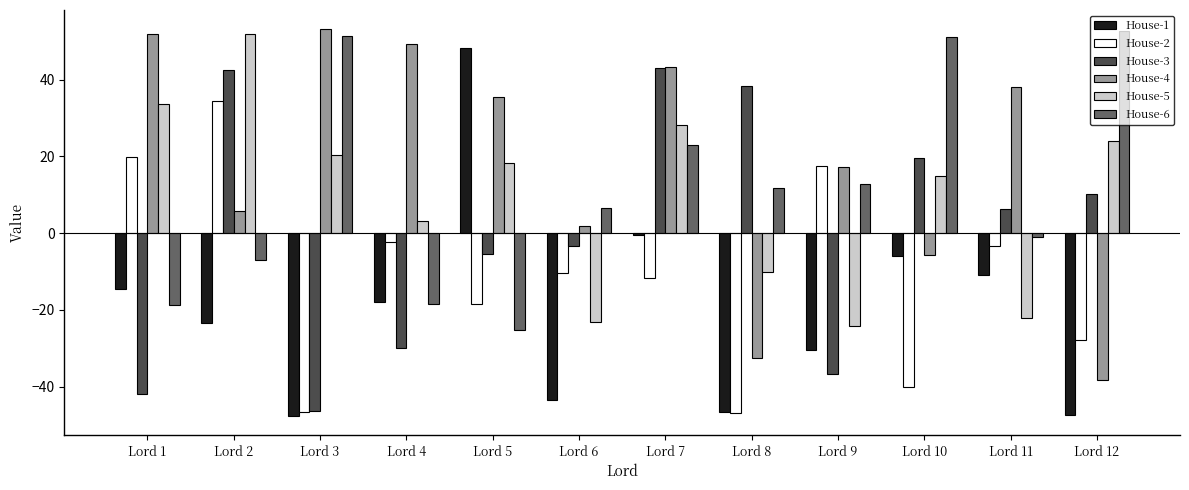

Is the value of House-4 at Lord 6 greater than the value of House-3 at Lord 2?

No